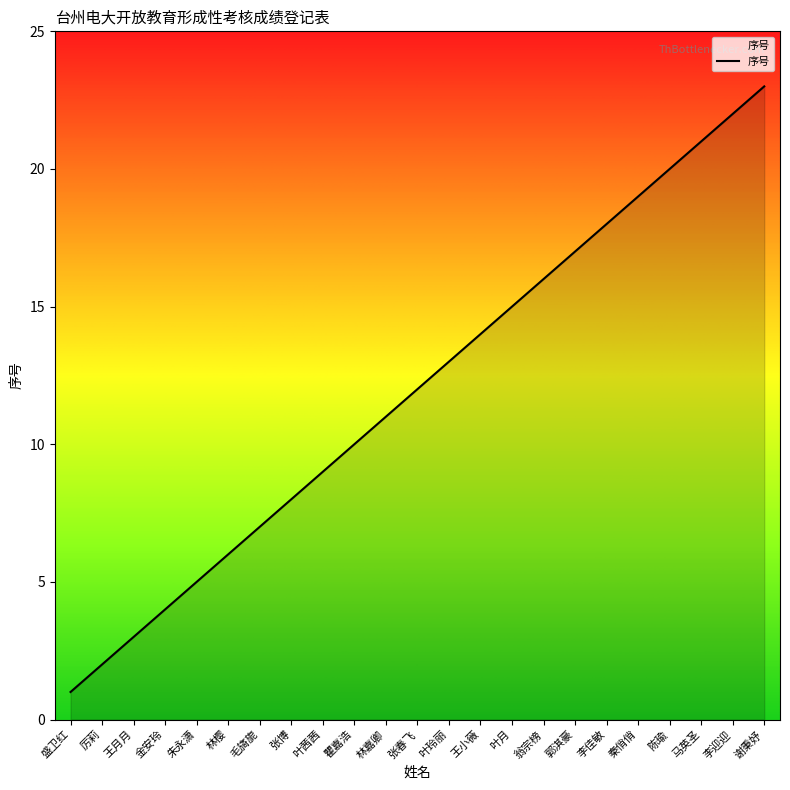

List the labels in order of value, smallest first.

盛卫红, 厉莉, 王月月, 金安玲, 朱永潇, 林樱, 毛旖旎, 张博, 叶茜茜, 瞿嘉浩, 林嘉卿, 张春飞, 叶玲丽, 王小薇, 叶月, 翁宗榜, 郭淇豪, 李佳敏, 秦俏俏, 陈瑜, 马英圣, 李迎迎, 谢秉妤